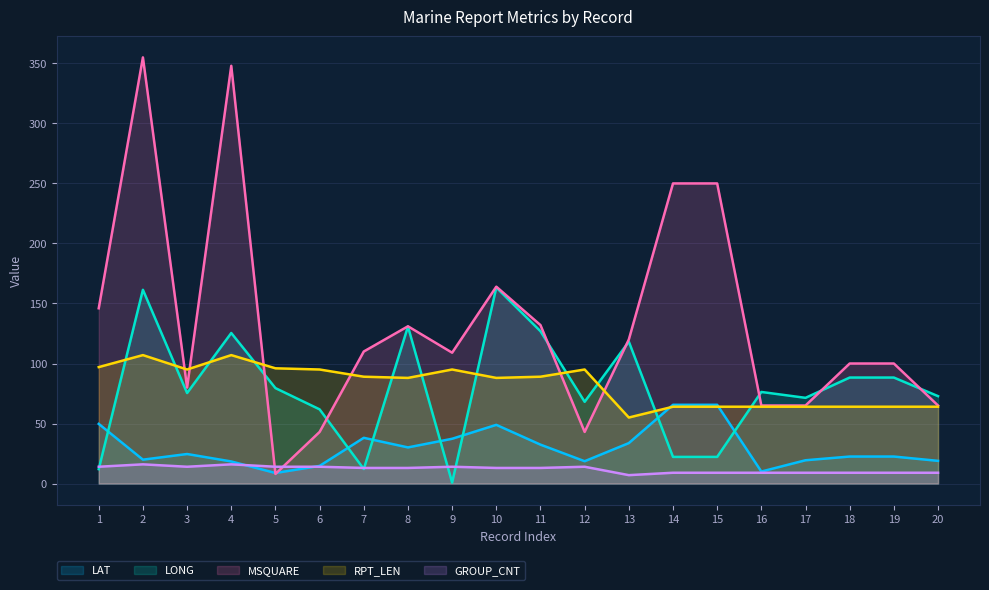

List the series in order of their peak value, highest first.

MSQUARE, LONG, RPT_LEN, LAT, GROUP_CNT